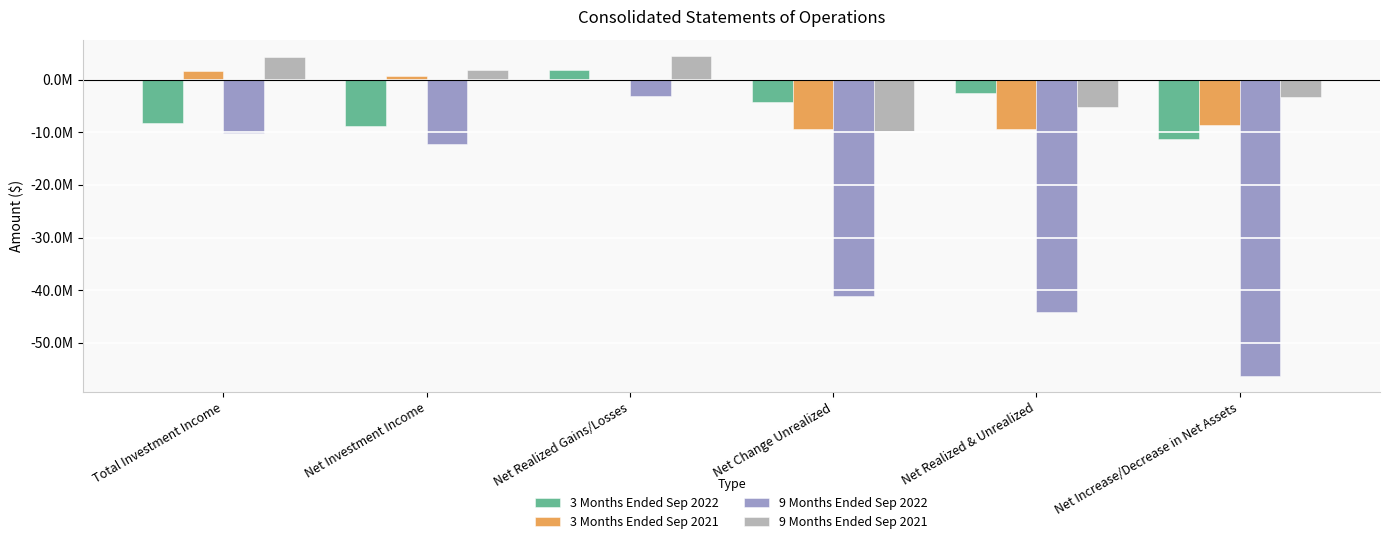

What are all the series names shown in the legend?

3 Months Ended Sep 2022, 3 Months Ended Sep 2021, 9 Months Ended Sep 2022, 9 Months Ended Sep 2021